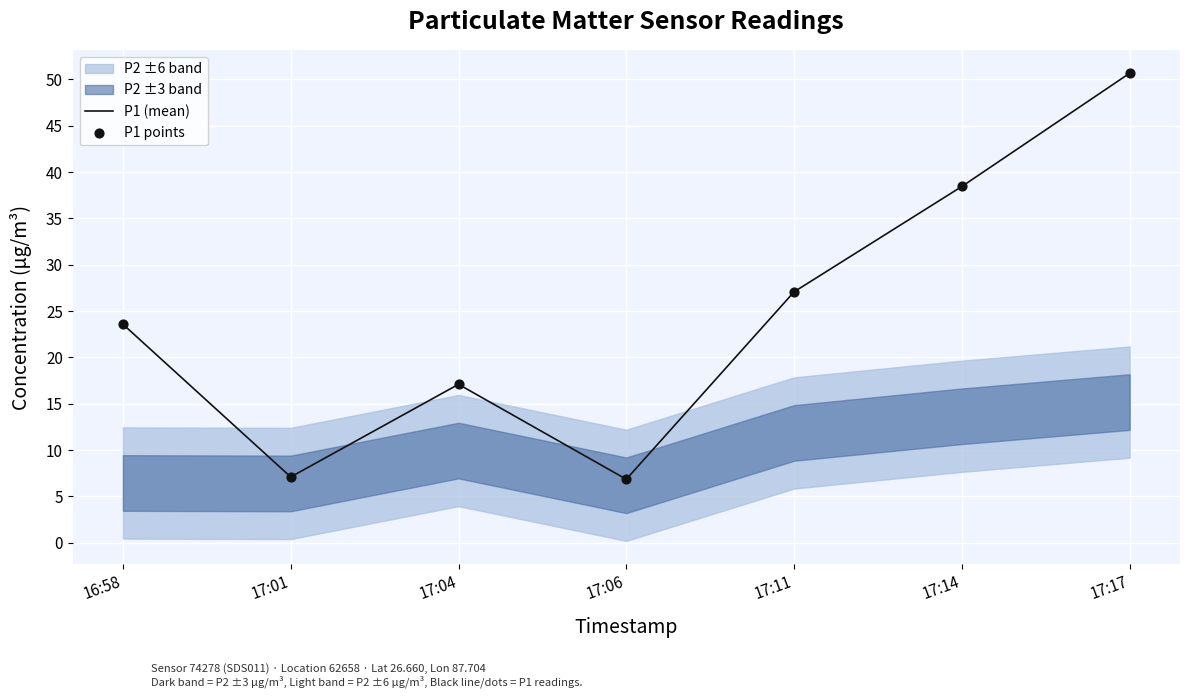

Which series reaches the minimum Y coordinate?

P1 (mean)